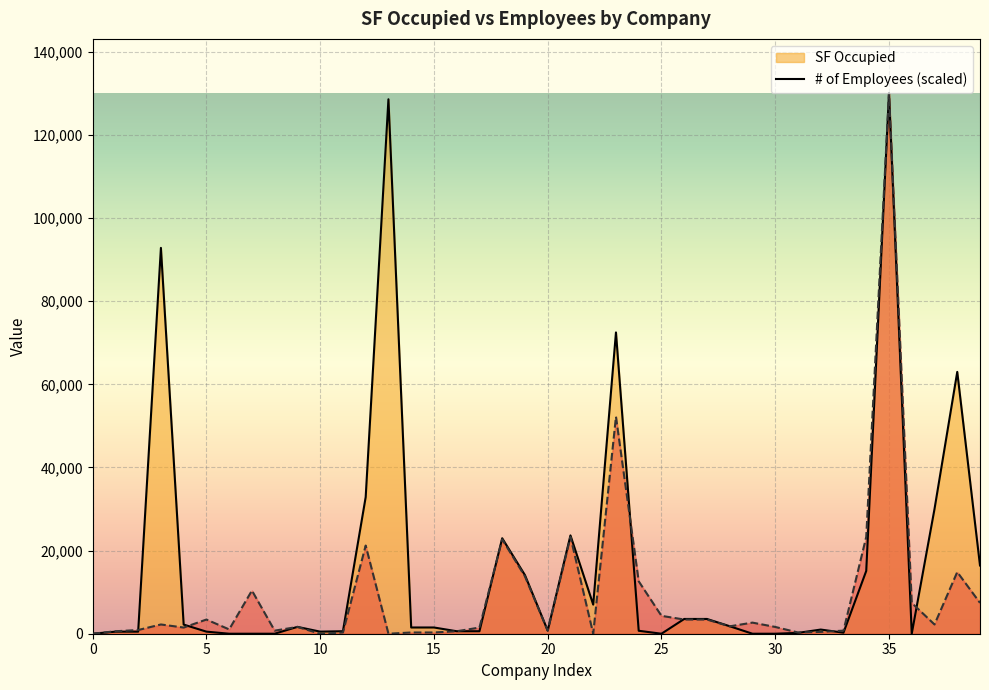

What is the highest value of the SF Occupied series?

130120.0